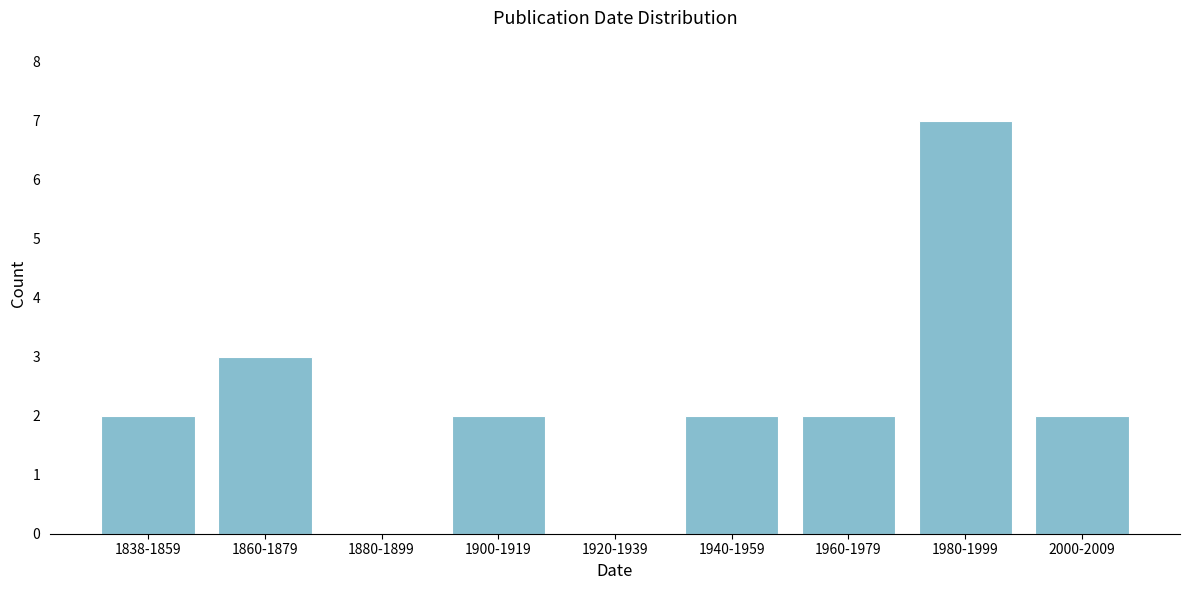

Reading left to right, transcribe all the data shown in this chart.

1838-1859=2	1860-1879=3	1880-1899=0	1900-1919=2	1920-1939=0	1940-1959=2	1960-1979=2	1980-1999=7	2000-2009=2